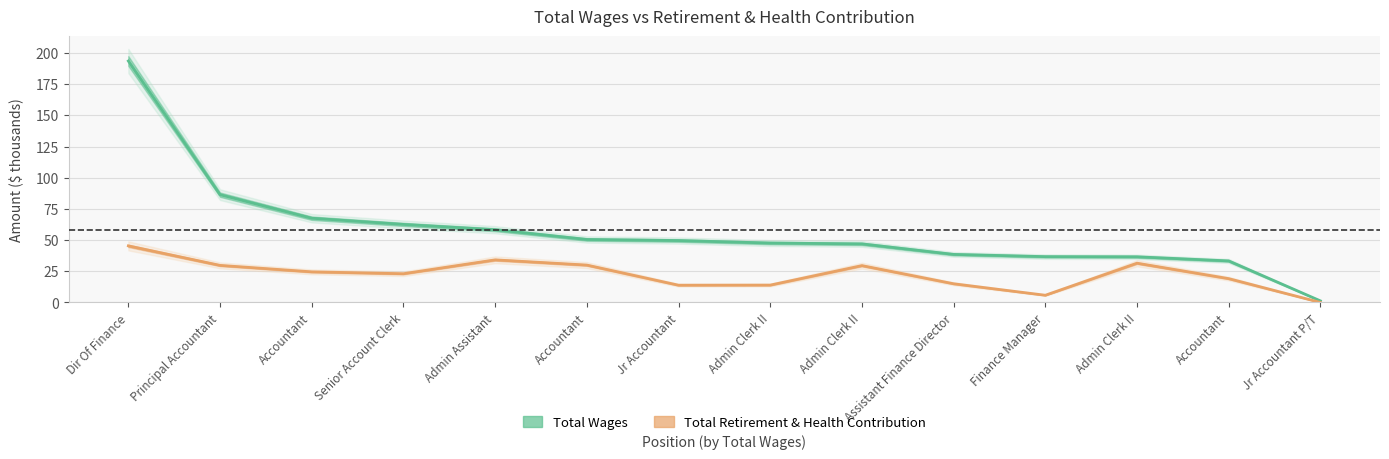

True or false: Total Wages and Total Retirement & Health Contribution cross at least once.

False